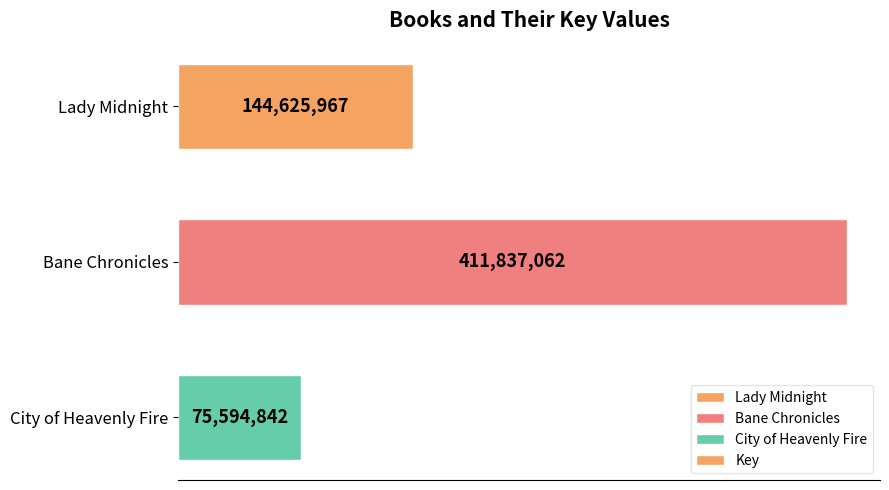

Are the bars horizontal?

Yes